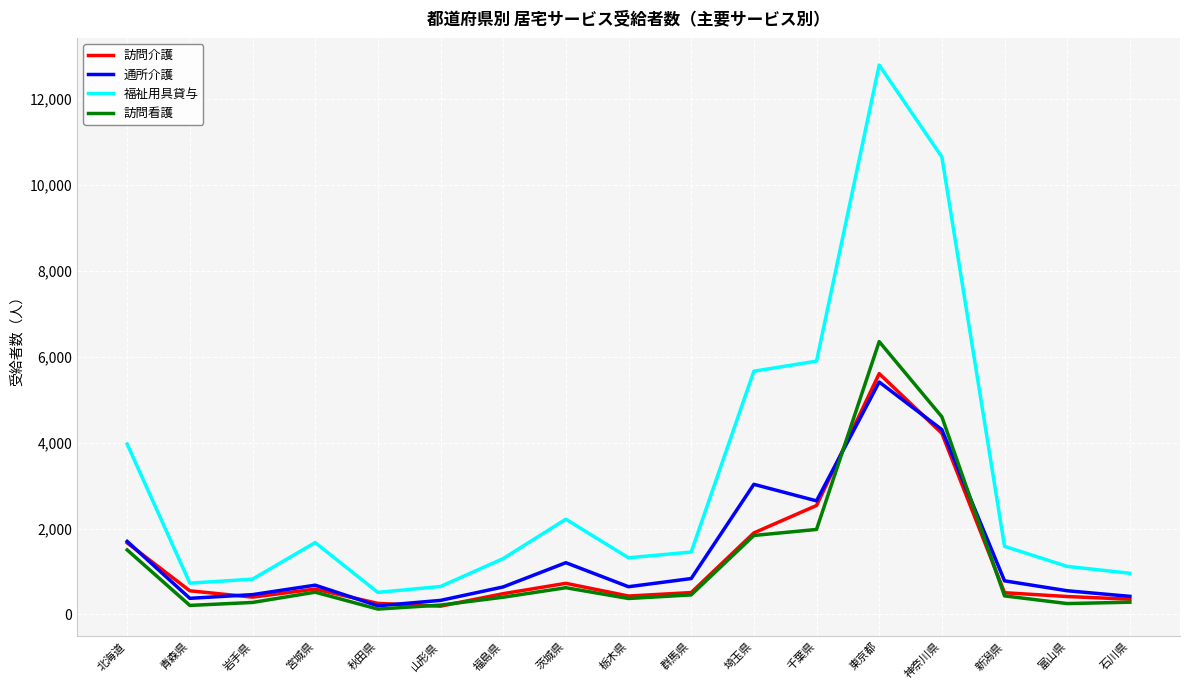

True or false: 訪問看護 and 通所介護 cross at least once.

True